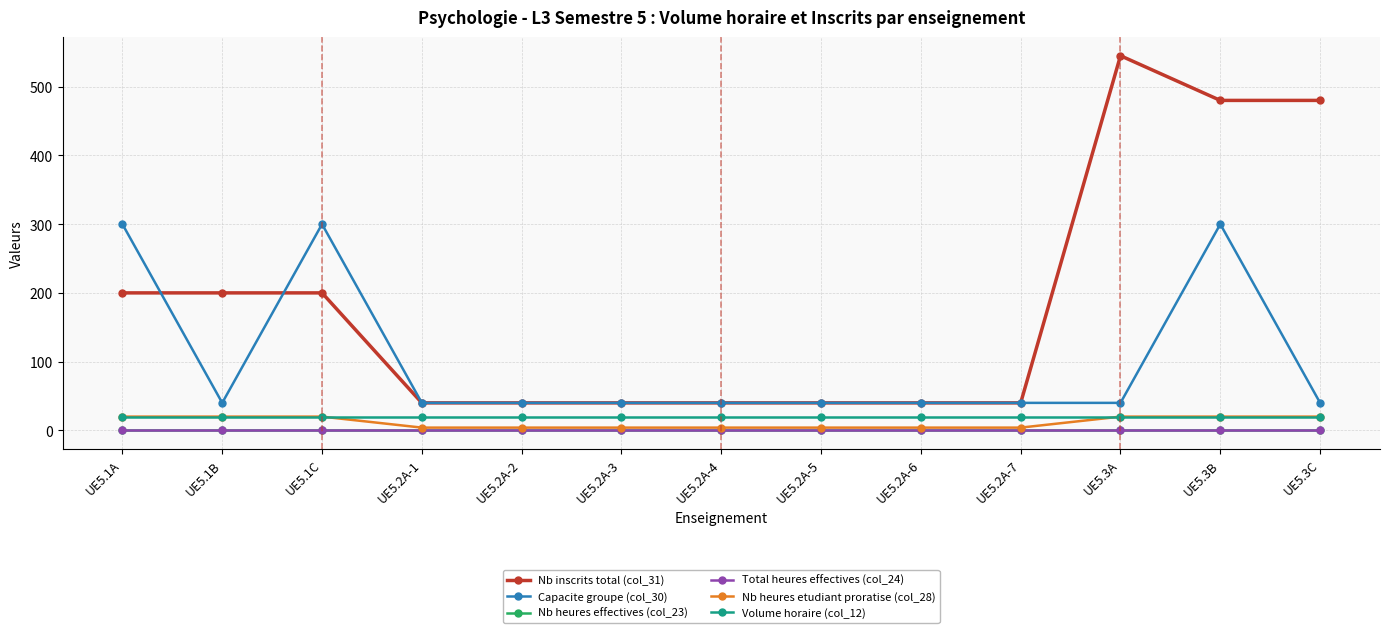

Is this an area chart (filled region under the line)?

No